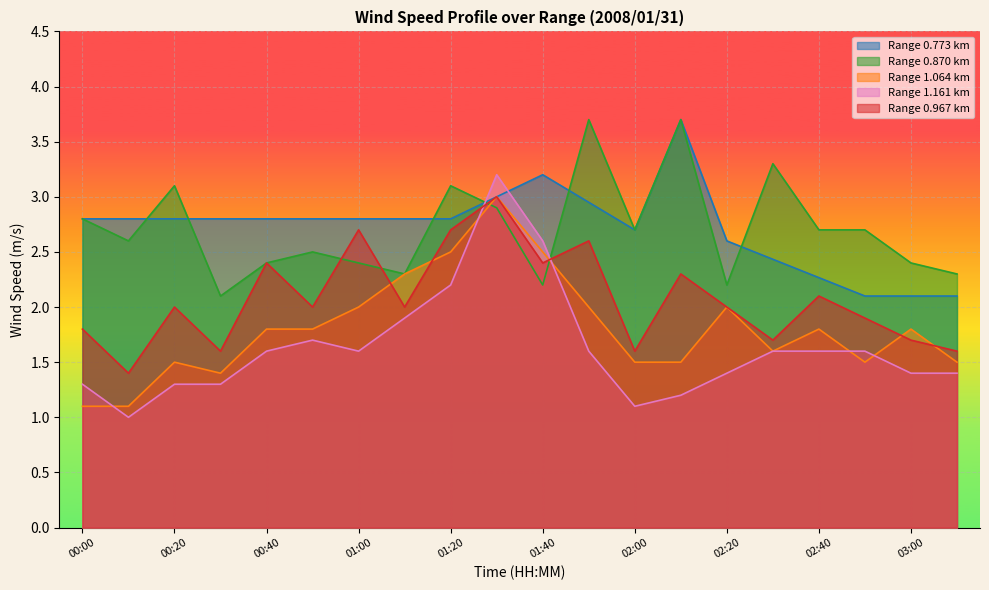

What is the smallest value displayed?

1.0